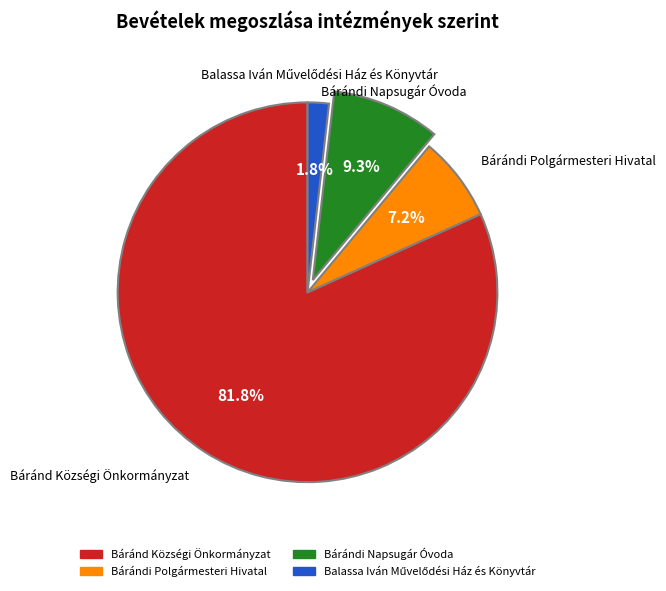

To the nearest percent, what portion does Báránd Községi Önkormányzat represent?

82%